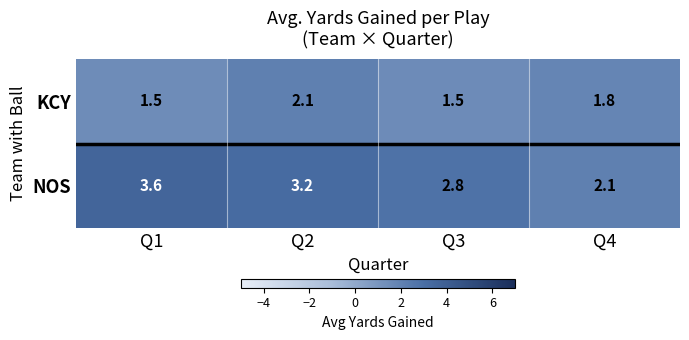

The NOS series shows 2.8 at Q3. True or false?

True